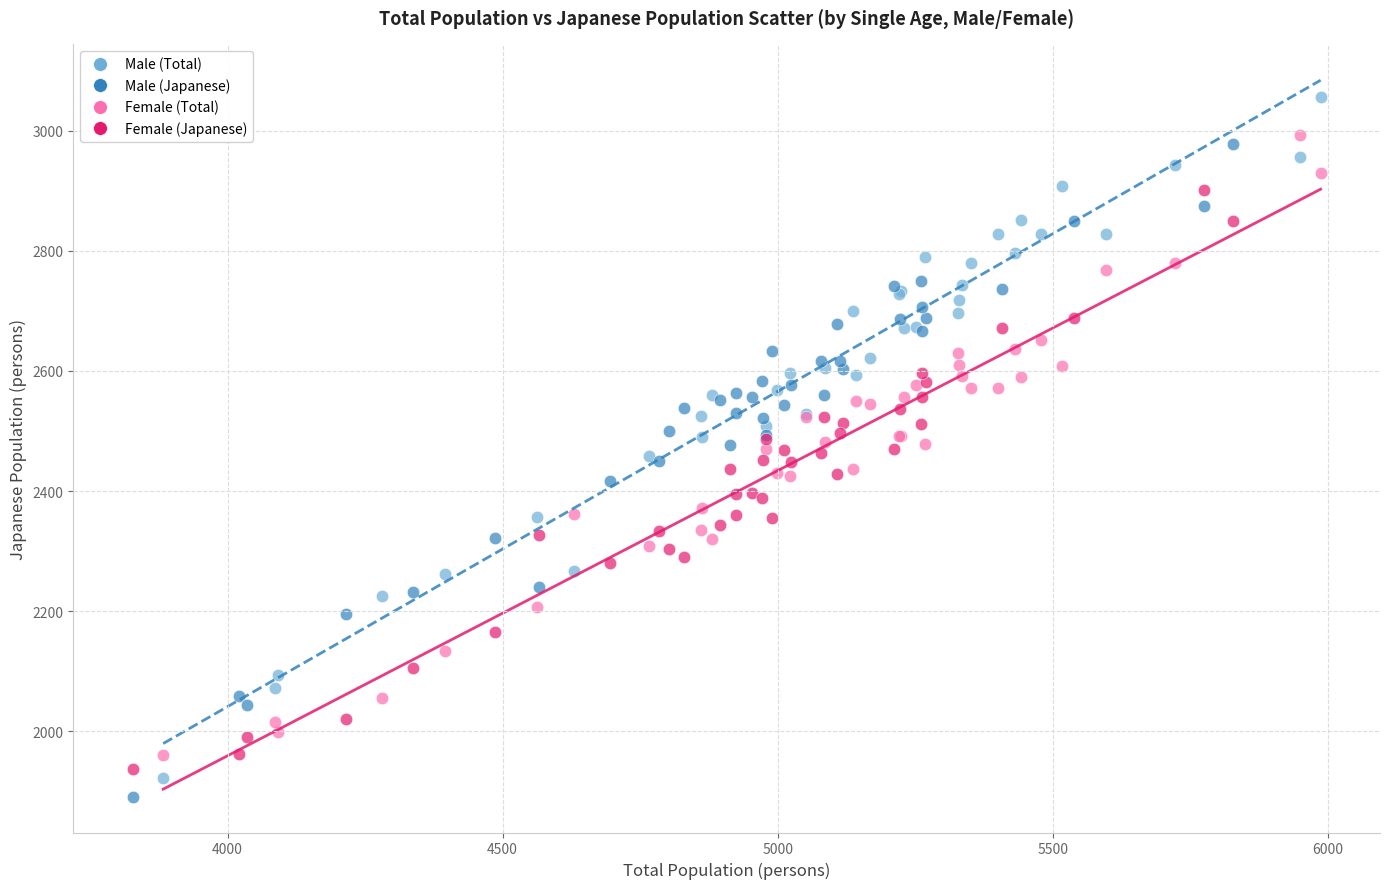

What are all the series names shown in the legend?

Male (Total), Male (Japanese), Female (Total), Female (Japanese)